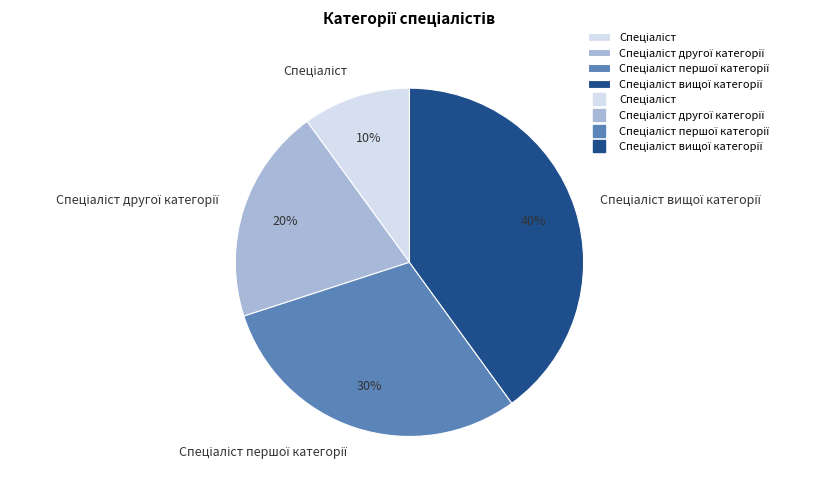

Does any single category account for the majority?

No